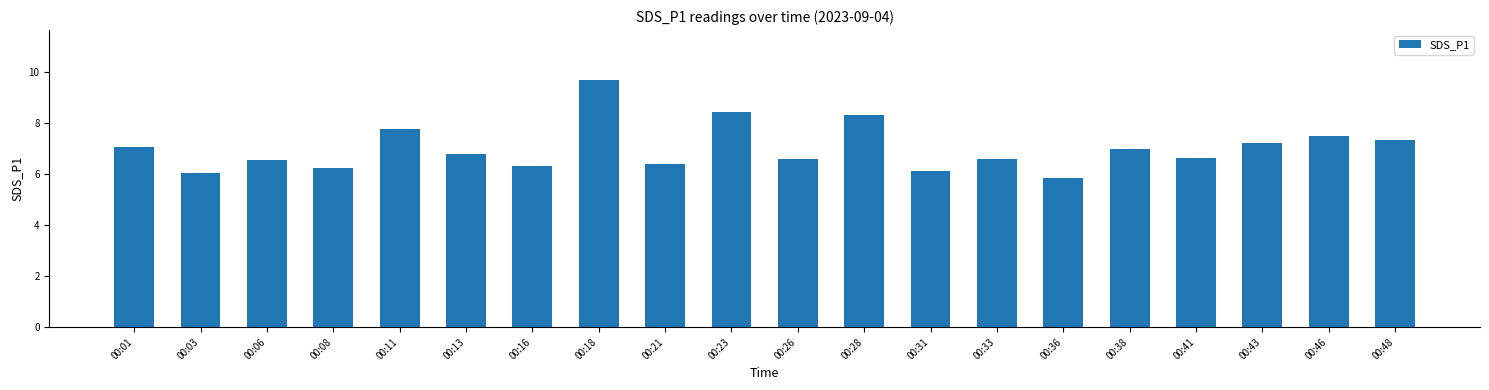

Where does the data first go above 6?

00:01